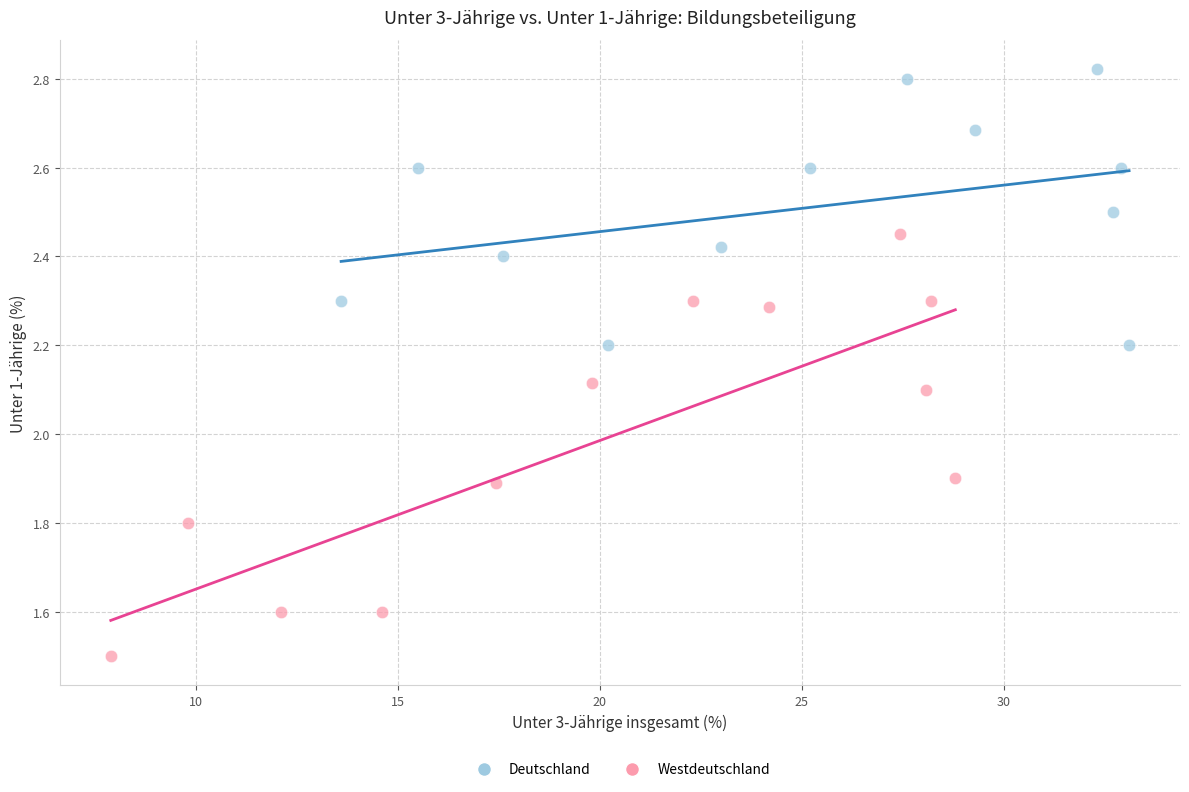

What are all the series names shown in the legend?

Deutschland, Westdeutschland